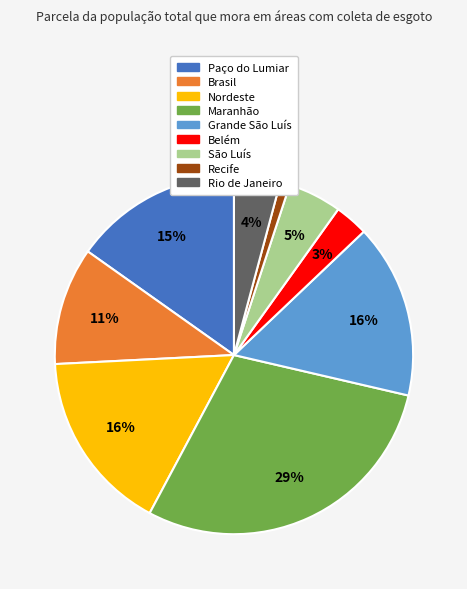

Does any single category account for the majority?

No